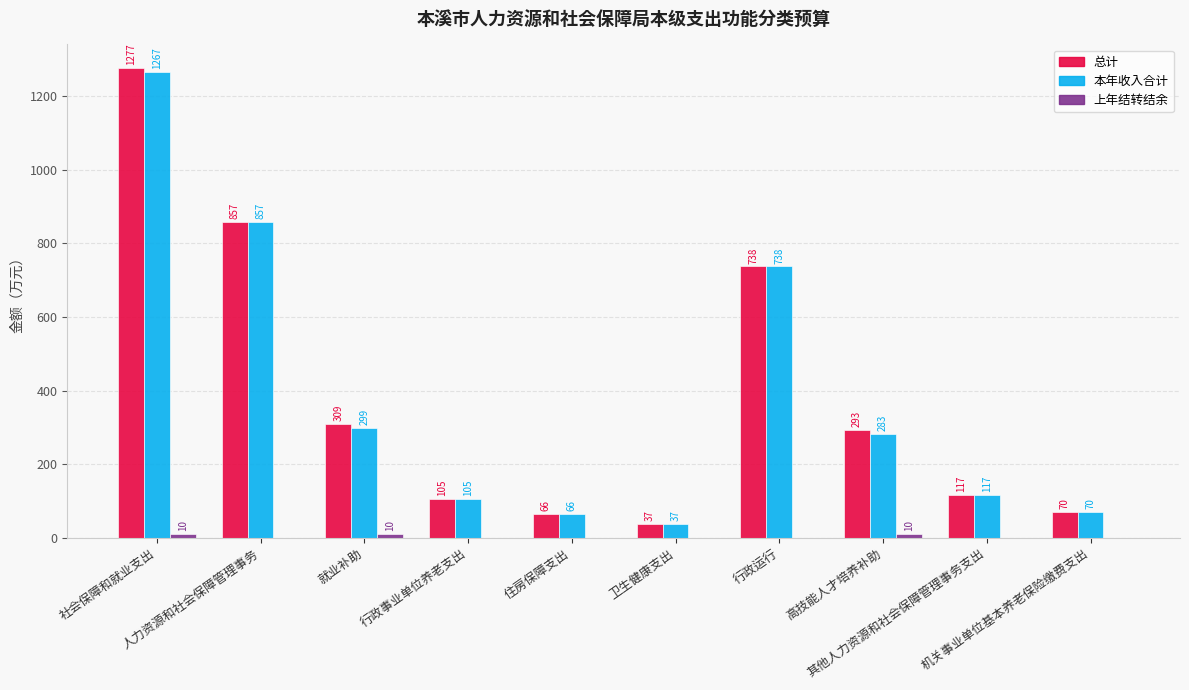

Are the bars horizontal?

No